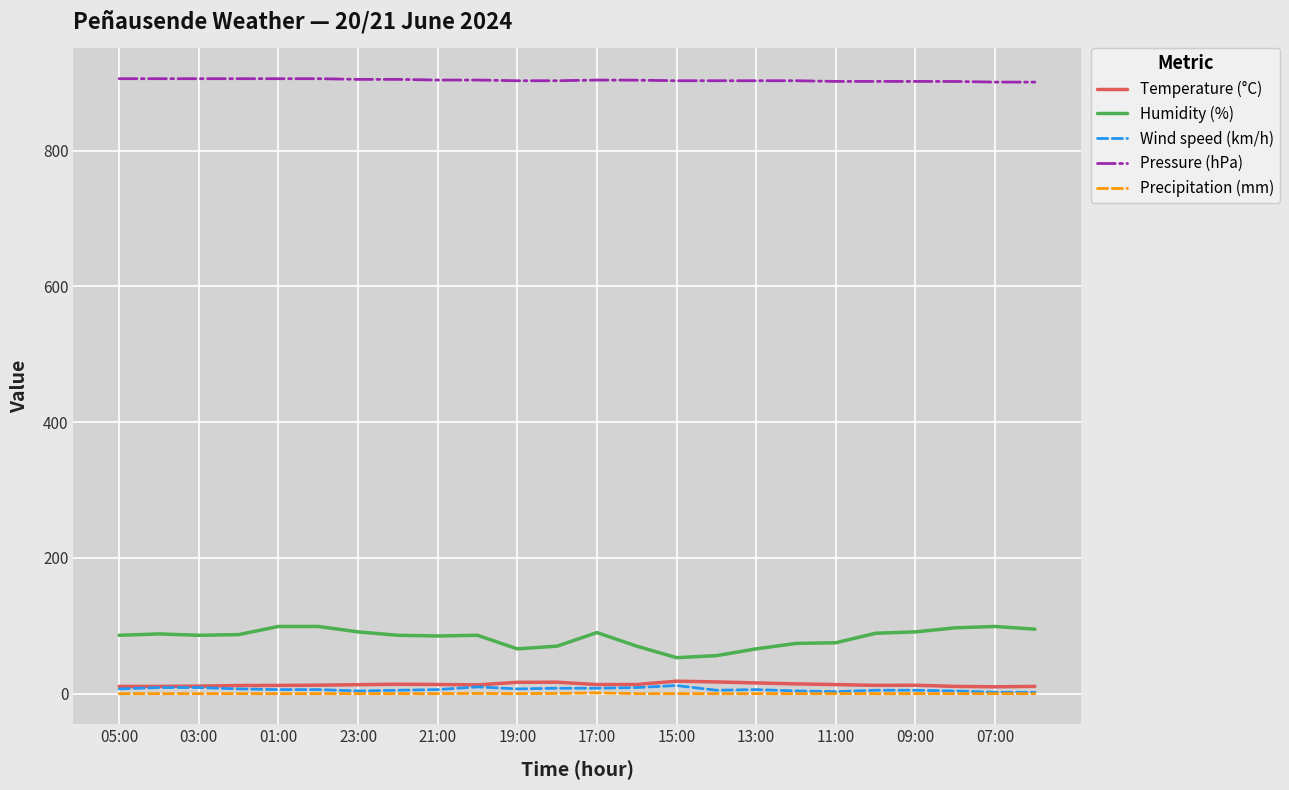

Count the number of categories in the chart.

24